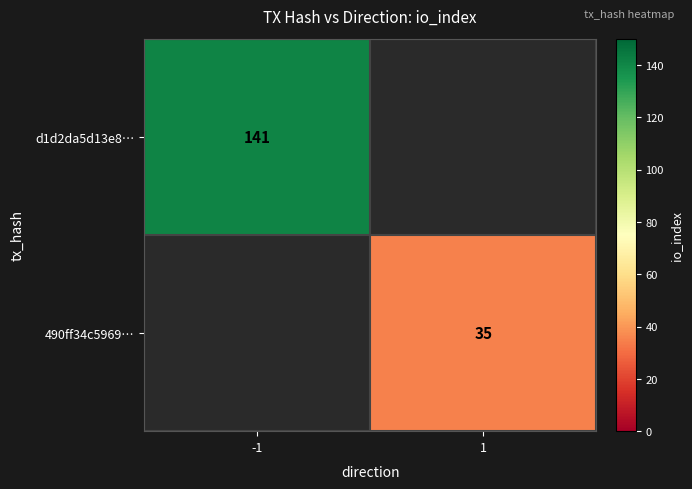

True or false: d1d2da5d13e8… has a value of 141 at -1.

True